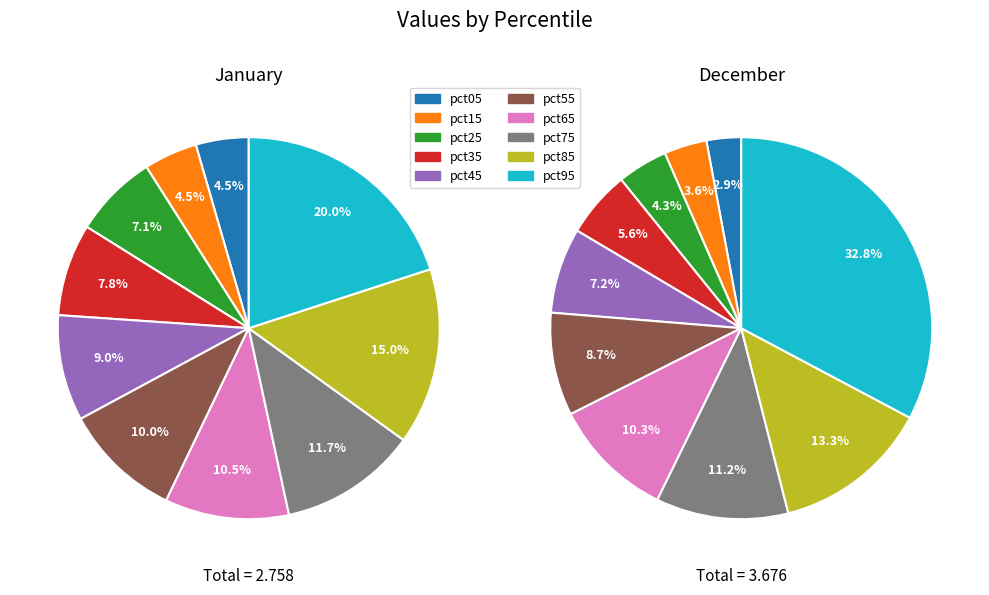

Is it true that 2 is 19% of the pie?

False